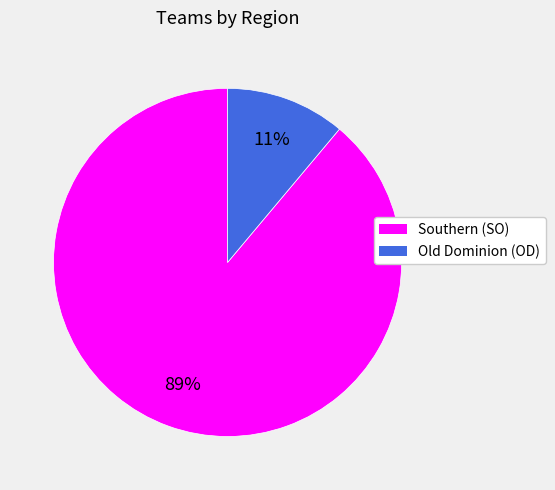

To the nearest percent, what is the combined percentage of Old Dominion (OD) and Southern (SO)?

100%